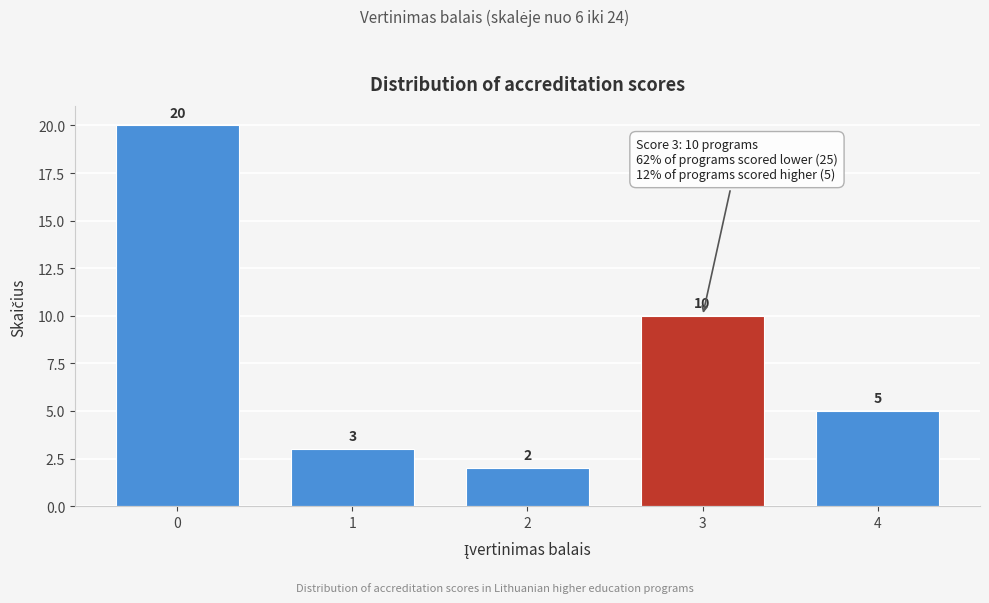

Reading right to left, what are all the values shown in this chart?

5	10	2	3	20